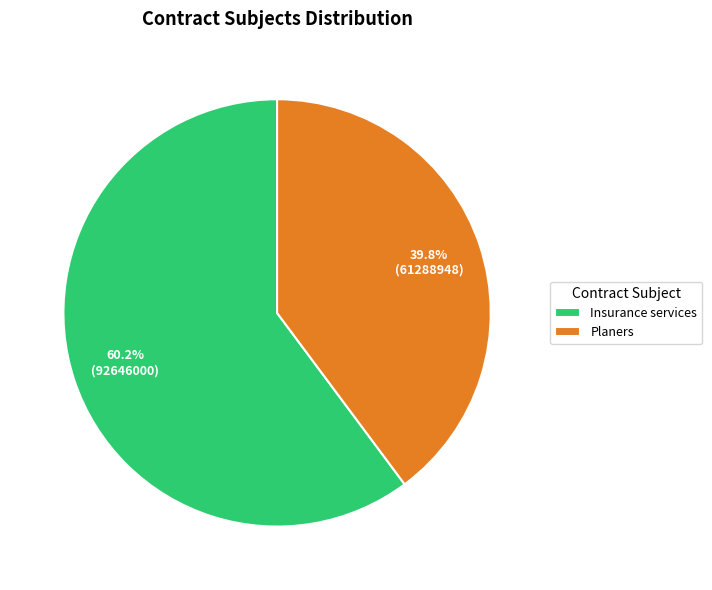

Count the number of slices in the pie.

2